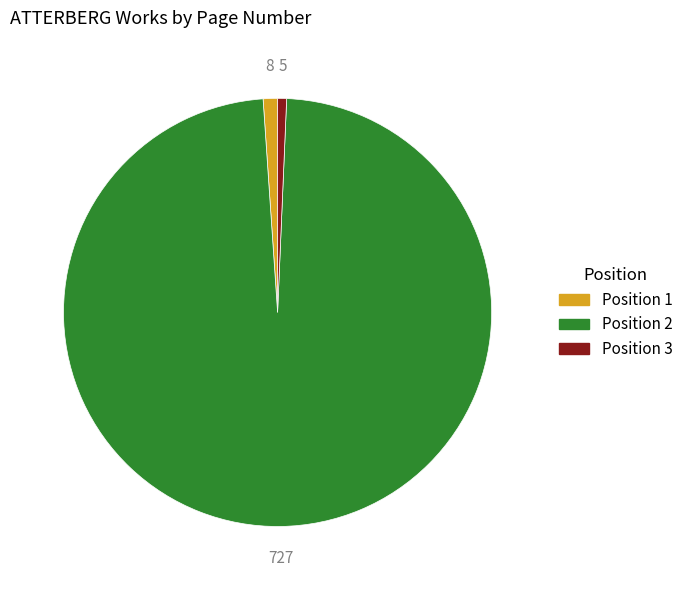

Does any single category account for the majority?

Yes